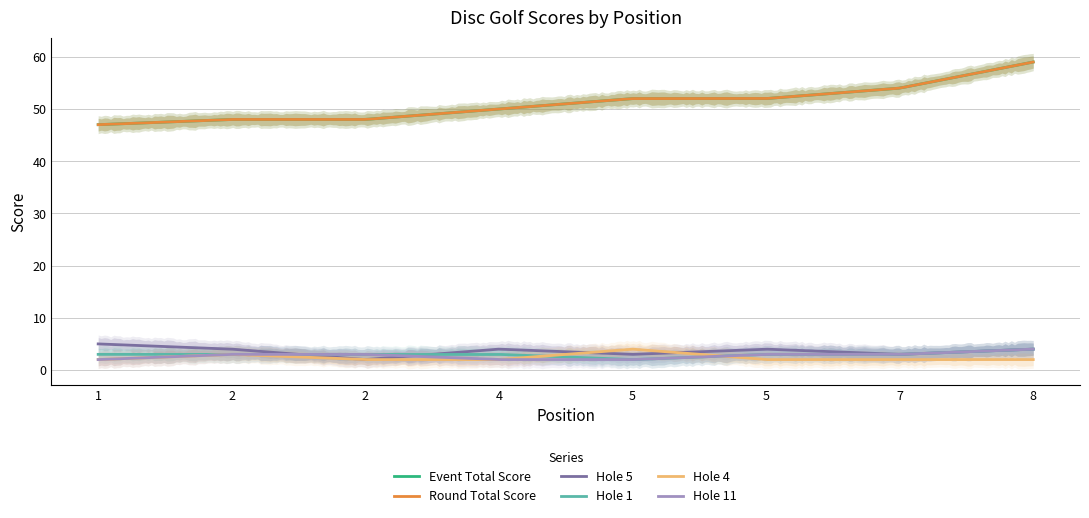

Does the chart have visible grid lines?

Yes